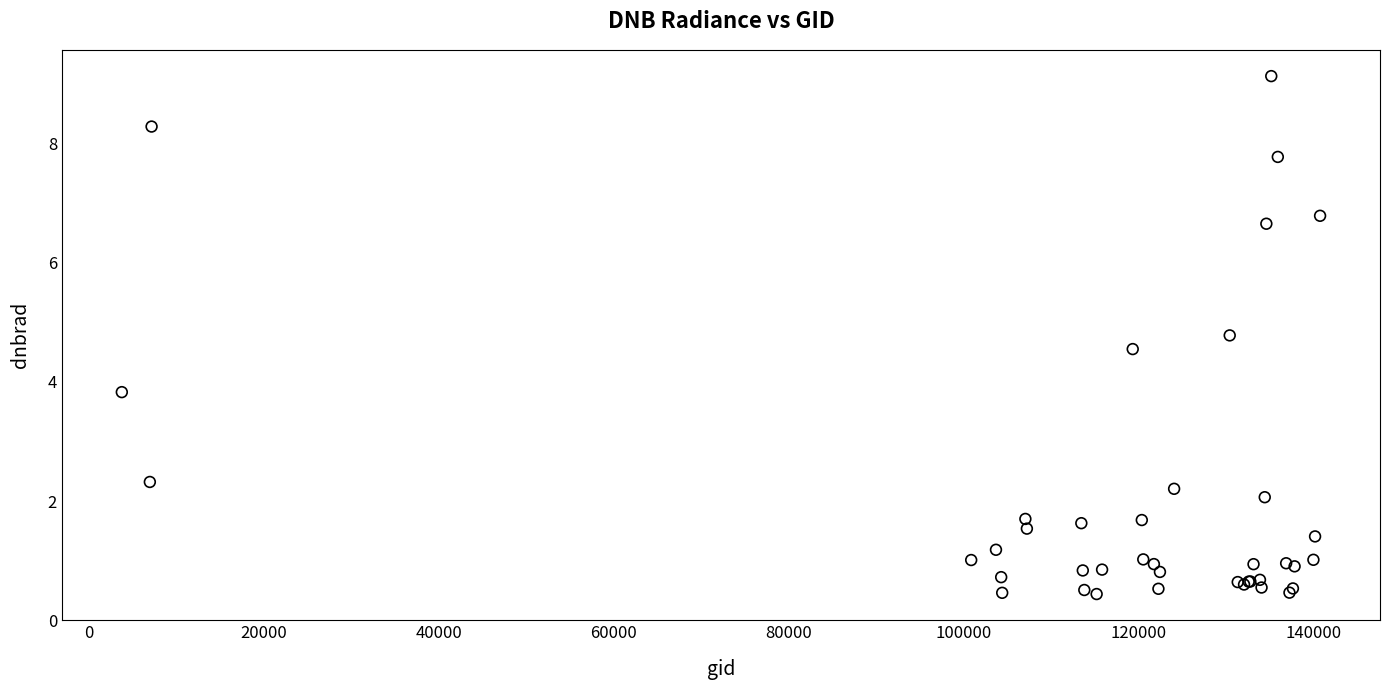

What Y value in the scatter plot is closest to 4?

3.8